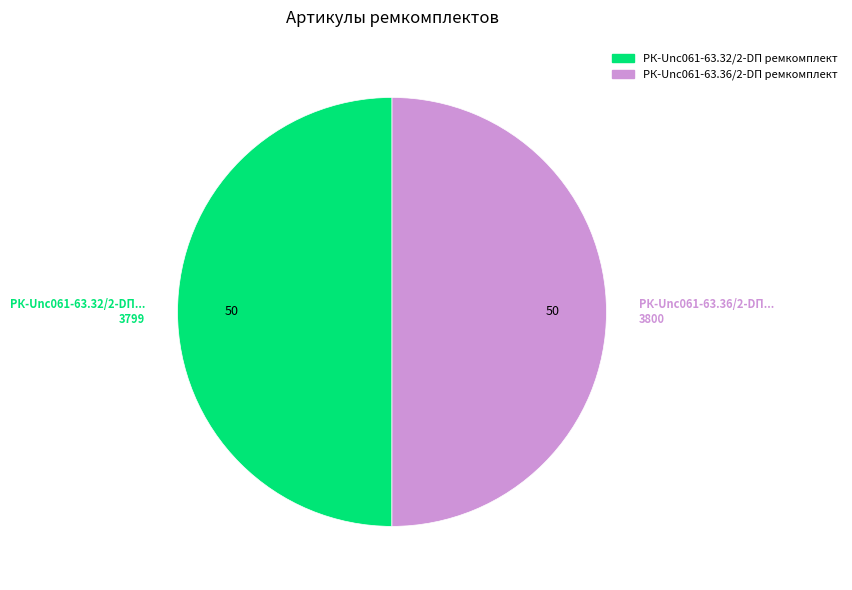

True or false: РК-Unc061-63.36/2-DП ремкомплект accounts for 57% of the total.

False